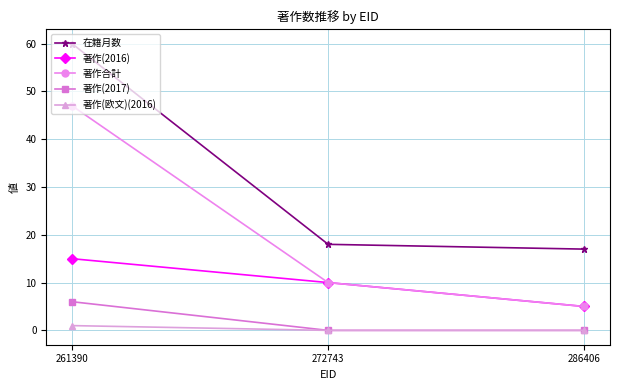

Reading left to right, extract all data points from this chart.

在籍月数: 60	18	17
著作(2016): 15	10	5
著作合計: 47	10	5
著作(2017): 6	0	0
著作(欧文)(2016): 1	0	0